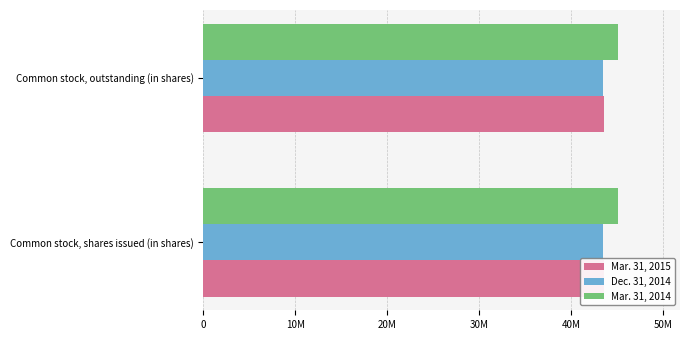

Rank the categories by Mar. 31, 2014 value from highest to lowest.

Common stock, shares issued (in shares), Common stock, outstanding (in shares)